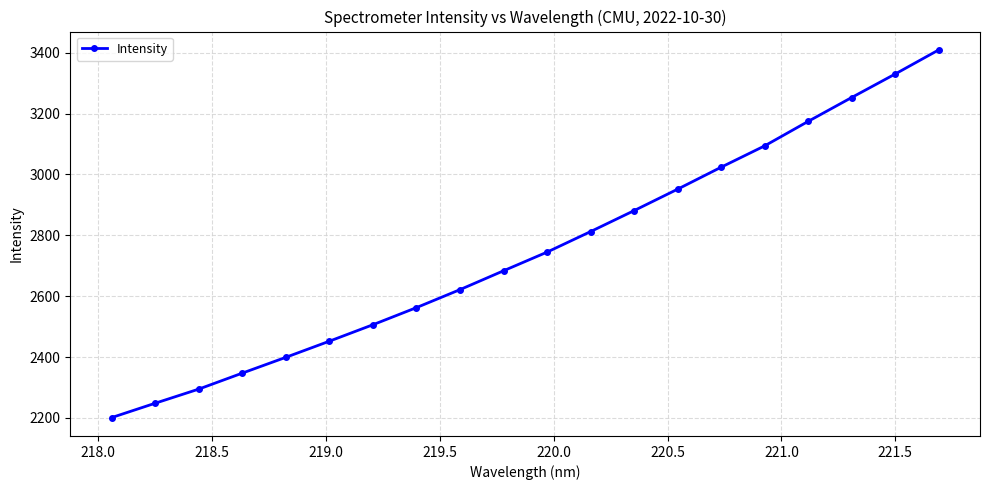

What is the value of the 7th point from the left?

2506.1